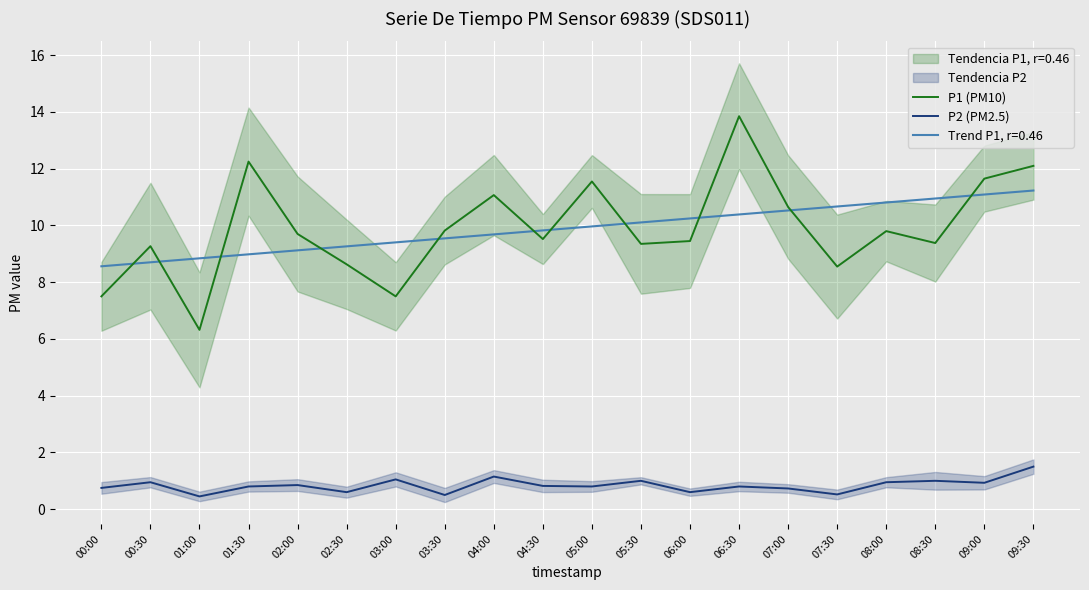

What is the label of the 19th point from the right?

00:30